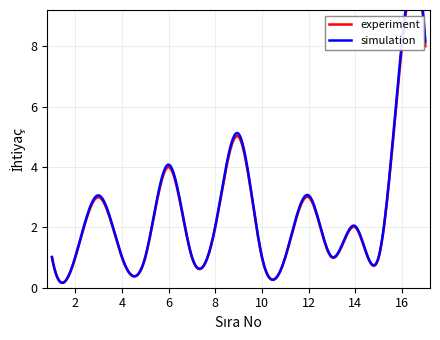

Is the value of experiment at 13 greater than the value of simulation at 12?

No